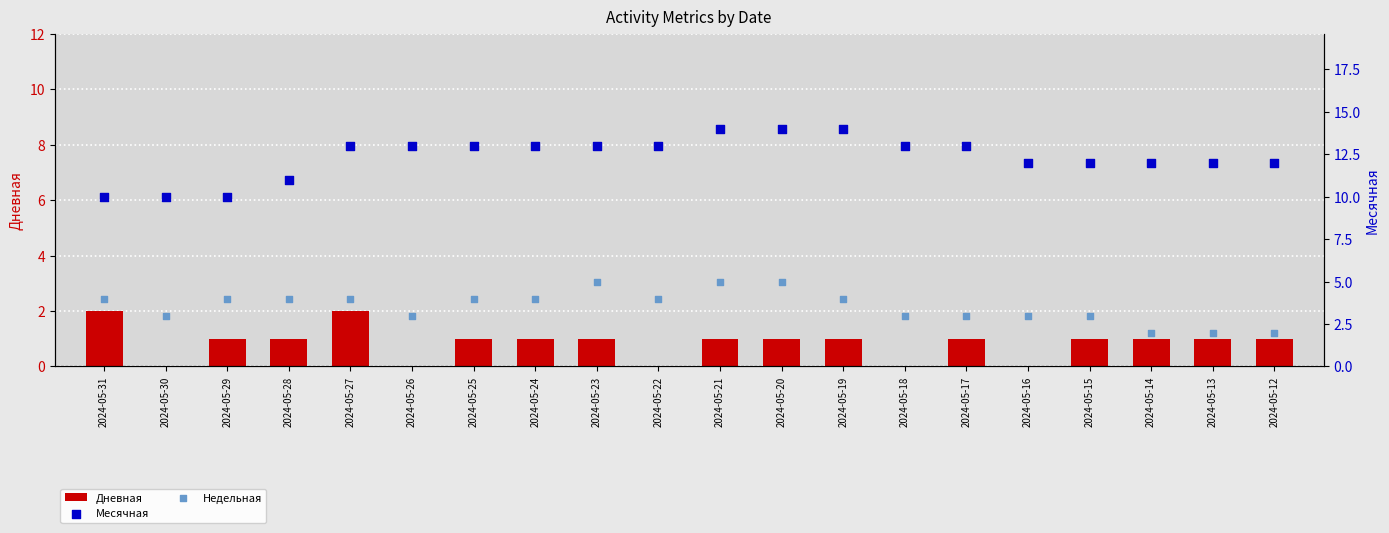

What is the total value across all series at 2024-05-27?

19